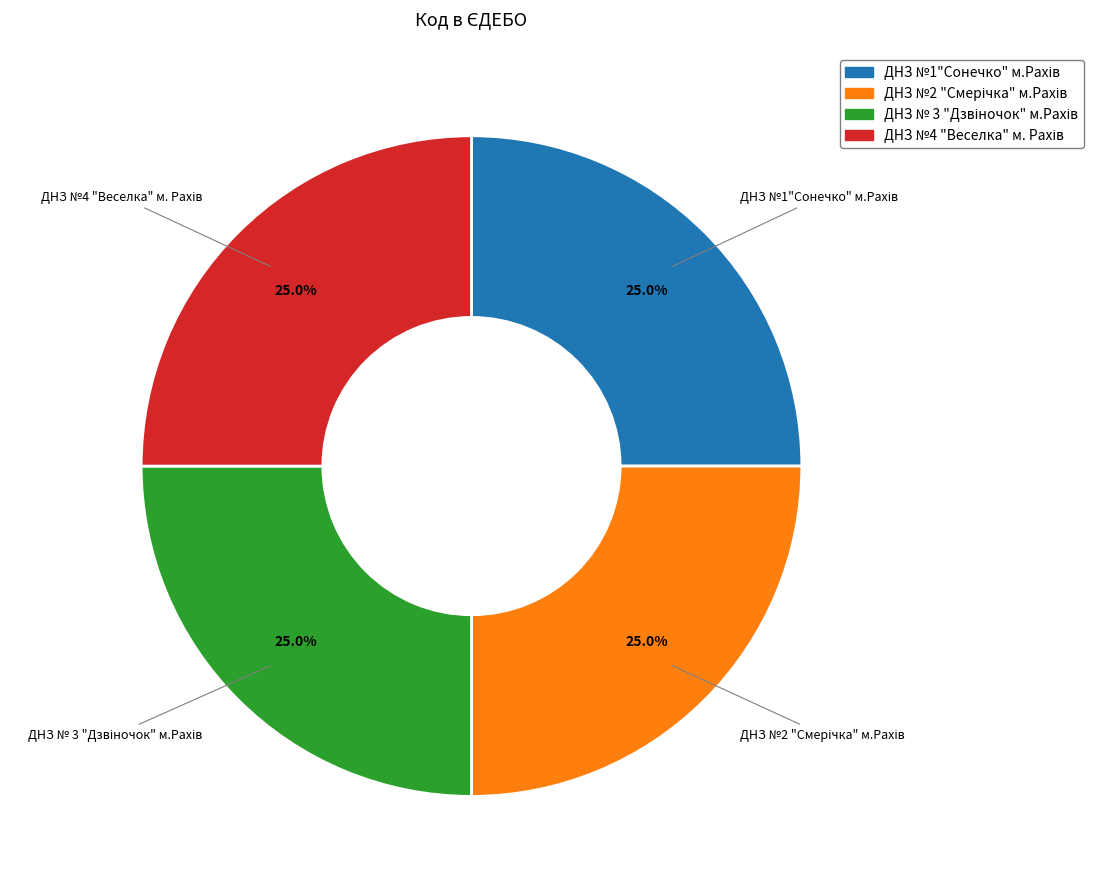

How many segments does this pie chart have?

4